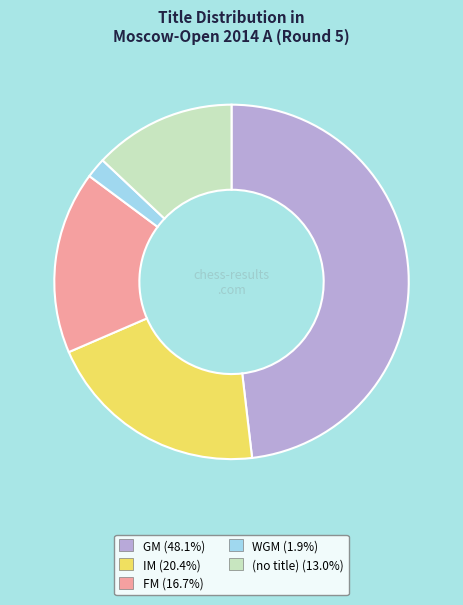

Is the sum of GM (48.1%) and FM (16.7%) greater than half?

Yes